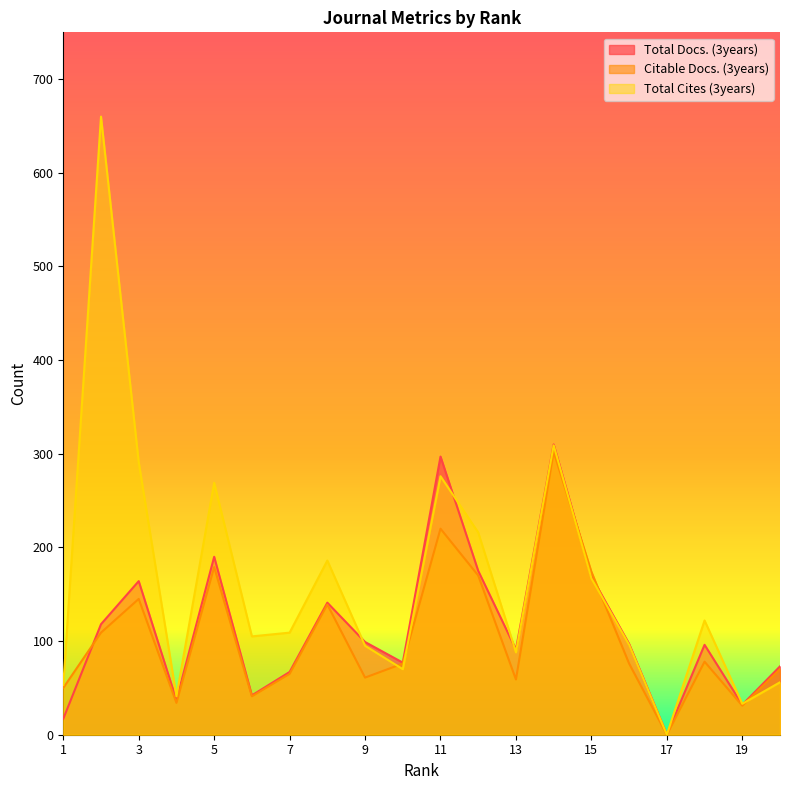

The Total Docs. (3years) series shows 213 at 17. True or false?

False